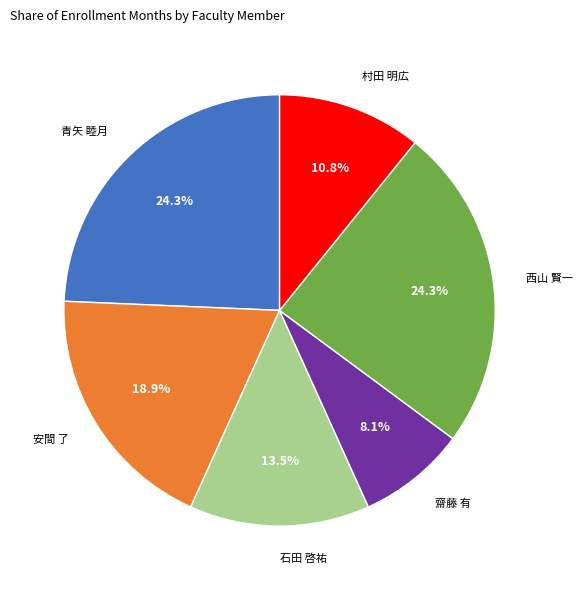

Is there a majority slice in this chart?

No